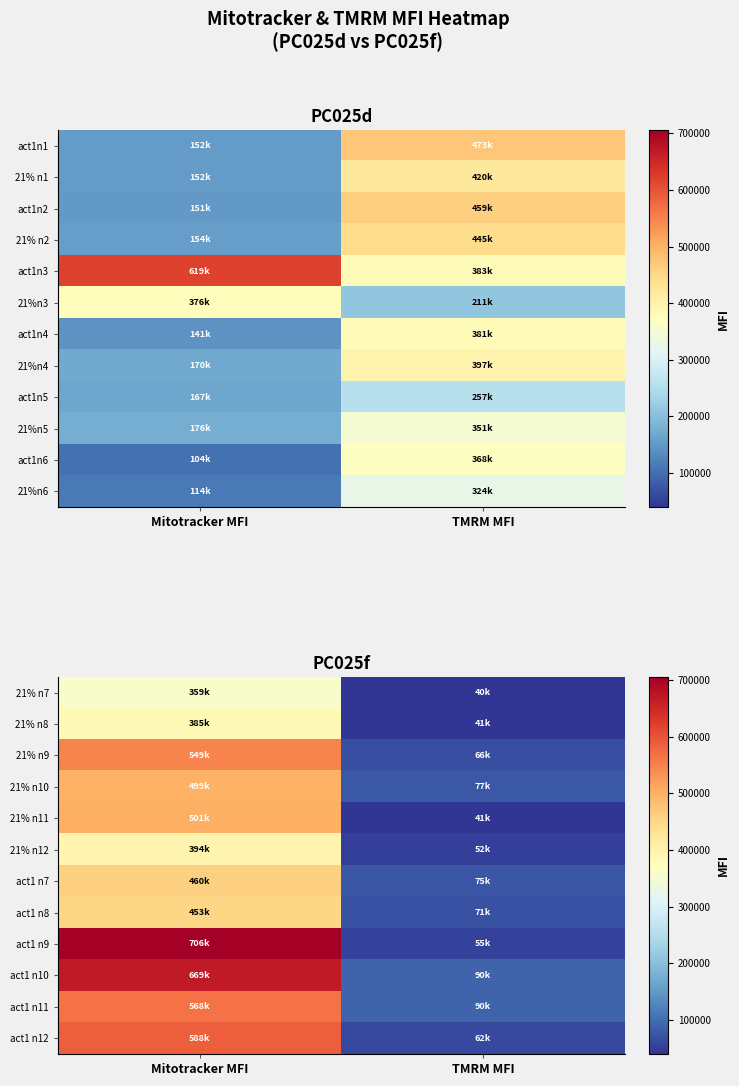

At which category does the chart reach its peak across all series?

Mitotracker MFI